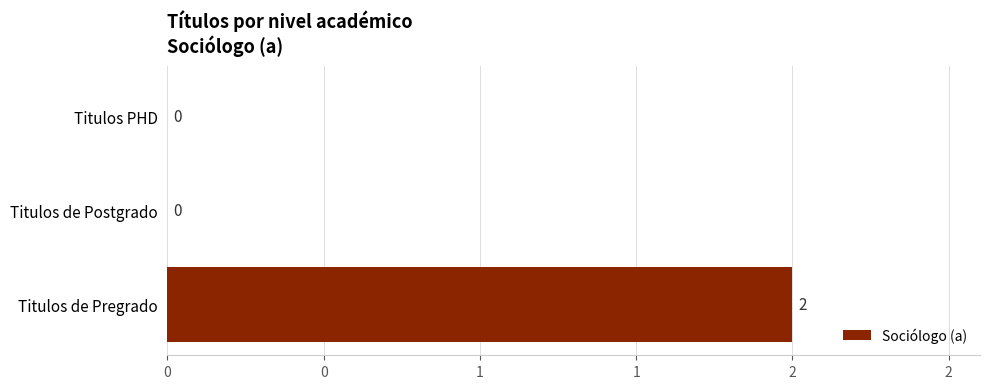

Are the bars horizontal?

Yes